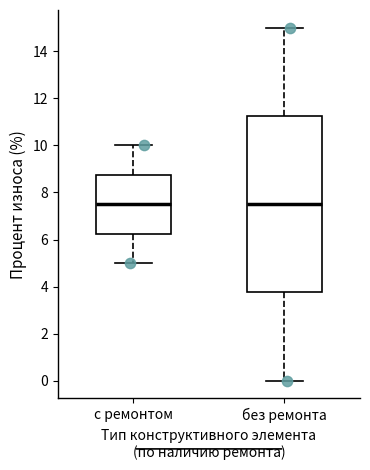

Reading left to right, transcribe this box plot: for each box, give where its median line is, the range the box spans, and where its two whiskers end, as read against the y-axis. The values are not printed on the chart, so give them approximately, as read against the axis.

с ремонтом: median 7.6, box 6.2 to 8.8, whiskers 5.0 to 10.0
без ремонта: median 7.6, box 3.8 to 11.2, whiskers 0.0 to 15.0